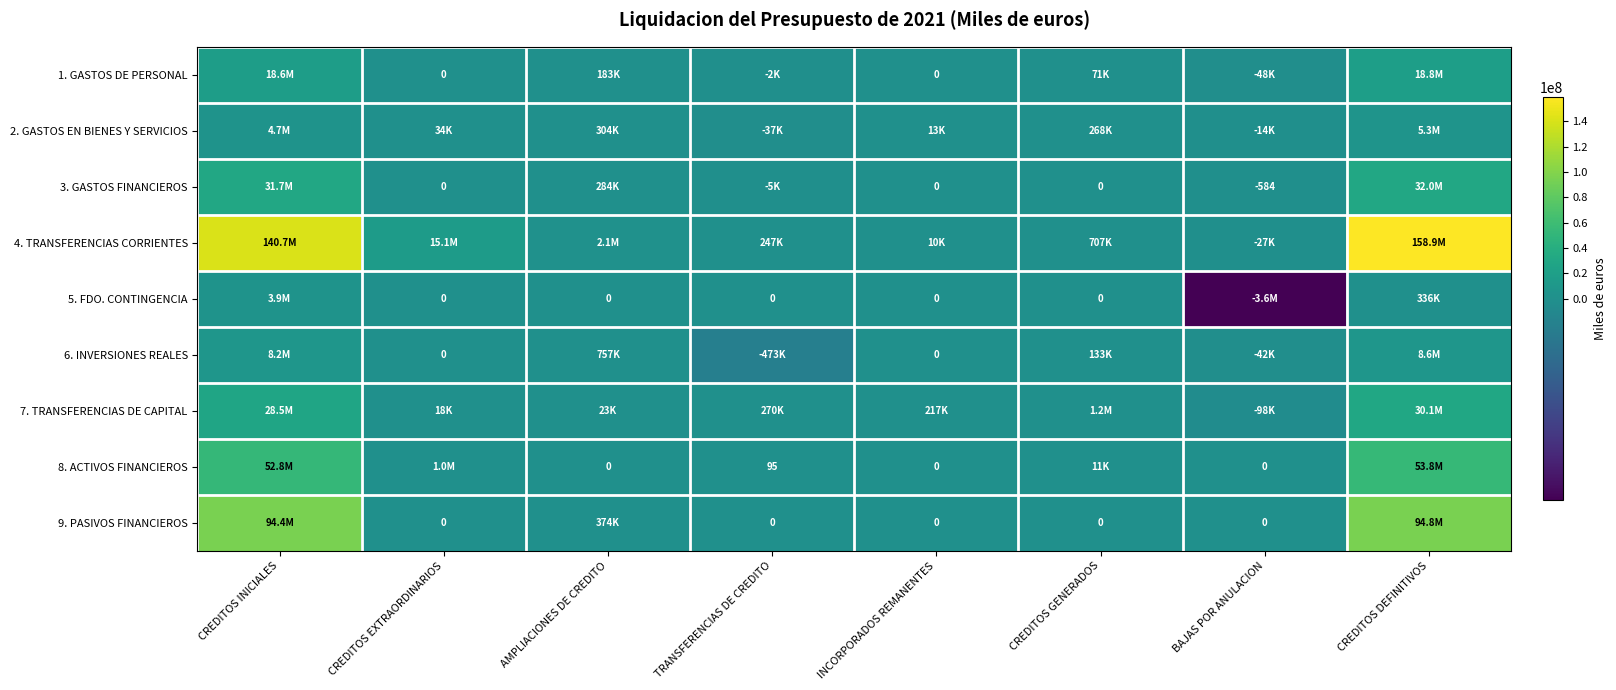

How many categories are shown in the chart?

8